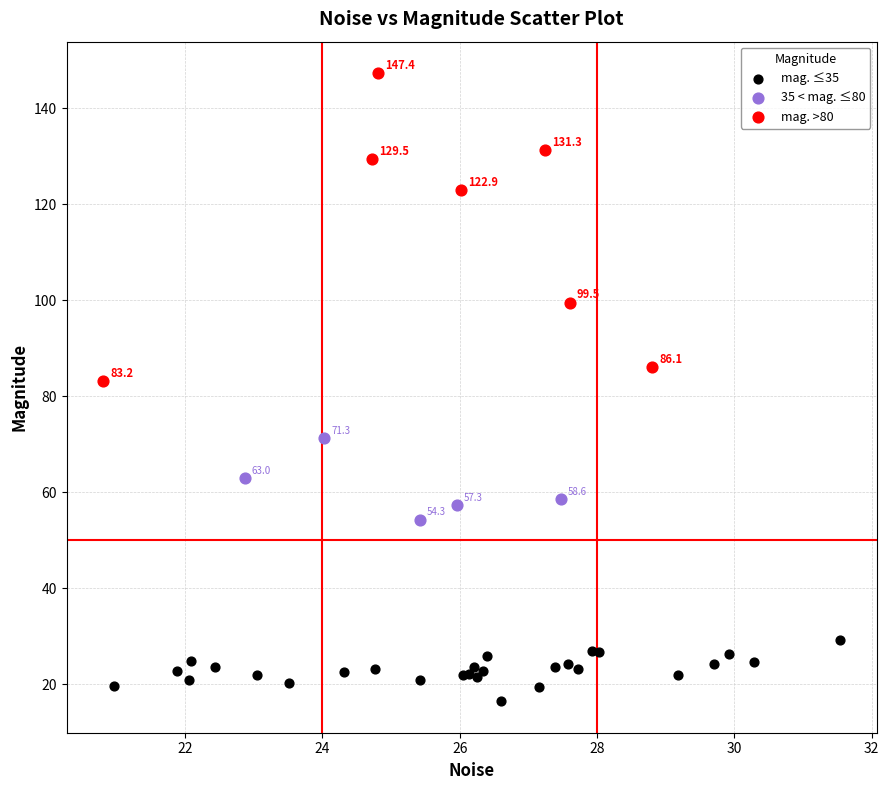

What are all the series names shown in the legend?

mag. ≤35, 35 < mag. ≤80, mag. >80